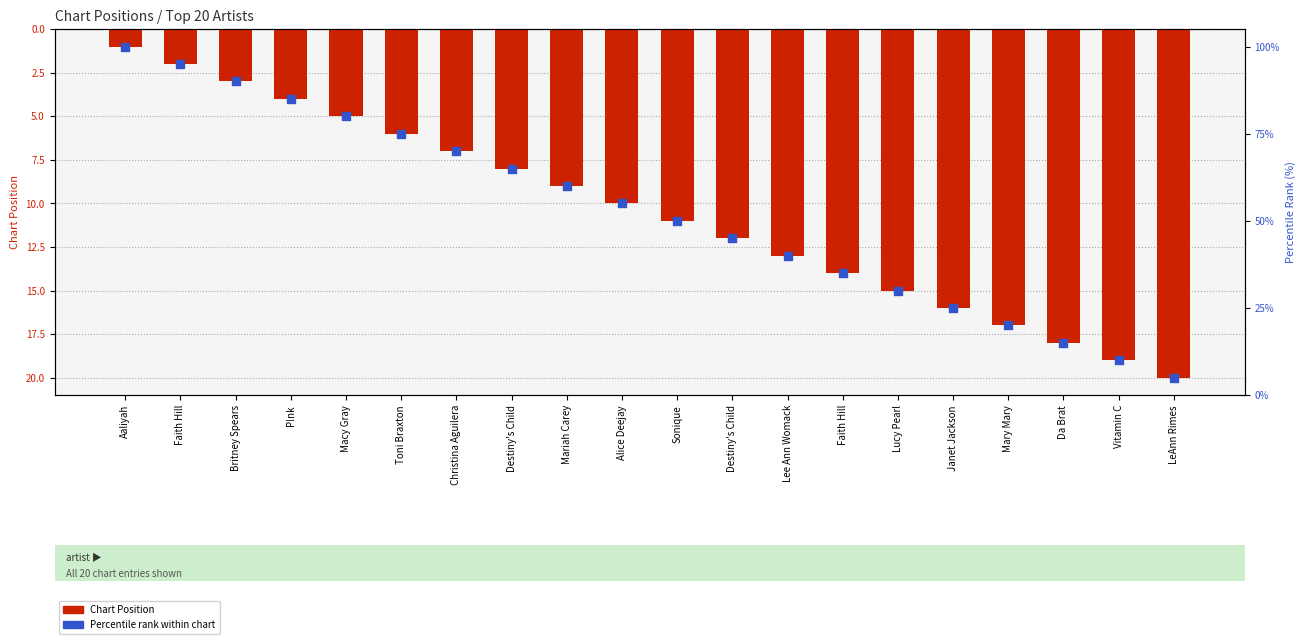

What are all the series names shown in the legend?

Chart Position, Percentile rank within chart